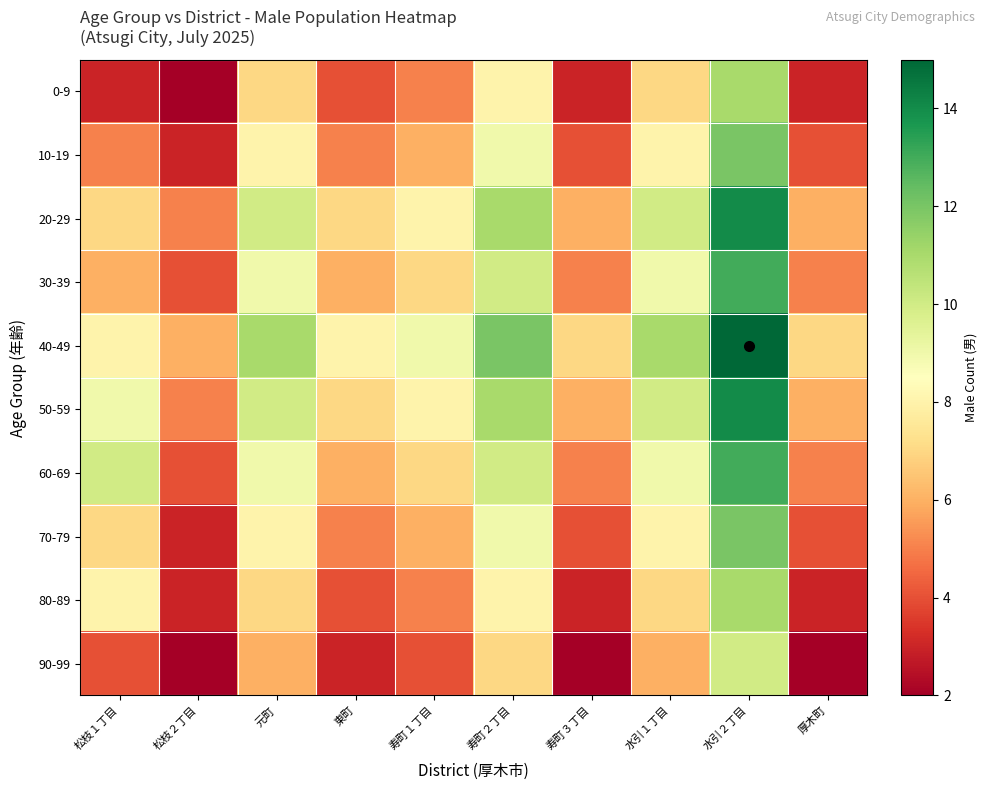

Reading left to right, extract all data points from this chart.

0-9: 松枝１丁目=3	松枝２丁目=2	元町=7	東町=4	寿町１丁目=5	寿町２丁目=8	寿町３丁目=3	水引１丁目=7	水引２丁目=11	厚木町=3
10-19: 松枝１丁目=5	松枝２丁目=3	元町=8	東町=5	寿町１丁目=6	寿町２丁目=9	寿町３丁目=4	水引１丁目=8	水引２丁目=12	厚木町=4
20-29: 松枝１丁目=7	松枝２丁目=5	元町=10	東町=7	寿町１丁目=8	寿町２丁目=11	寿町３丁目=6	水引１丁目=10	水引２丁目=14	厚木町=6
30-39: 松枝１丁目=6	松枝２丁目=4	元町=9	東町=6	寿町１丁目=7	寿町２丁目=10	寿町３丁目=5	水引１丁目=9	水引２丁目=13	厚木町=5
40-49: 松枝１丁目=8	松枝２丁目=6	元町=11	東町=8	寿町１丁目=9	寿町２丁目=12	寿町３丁目=7	水引１丁目=11	水引２丁目=15	厚木町=7
50-59: 松枝１丁目=9	松枝２丁目=5	元町=10	東町=7	寿町１丁目=8	寿町２丁目=11	寿町３丁目=6	水引１丁目=10	水引２丁目=14	厚木町=6
60-69: 松枝１丁目=10	松枝２丁目=4	元町=9	東町=6	寿町１丁目=7	寿町２丁目=10	寿町３丁目=5	水引１丁目=9	水引２丁目=13	厚木町=5
70-79: 松枝１丁目=7	松枝２丁目=3	元町=8	東町=5	寿町１丁目=6	寿町２丁目=9	寿町３丁目=4	水引１丁目=8	水引２丁目=12	厚木町=4
80-89: 松枝１丁目=8	松枝２丁目=3	元町=7	東町=4	寿町１丁目=5	寿町２丁目=8	寿町３丁目=3	水引１丁目=7	水引２丁目=11	厚木町=3
90-99: 松枝１丁目=4	松枝２丁目=2	元町=6	東町=3	寿町１丁目=4	寿町２丁目=7	寿町３丁目=2	水引１丁目=6	水引２丁目=10	厚木町=2